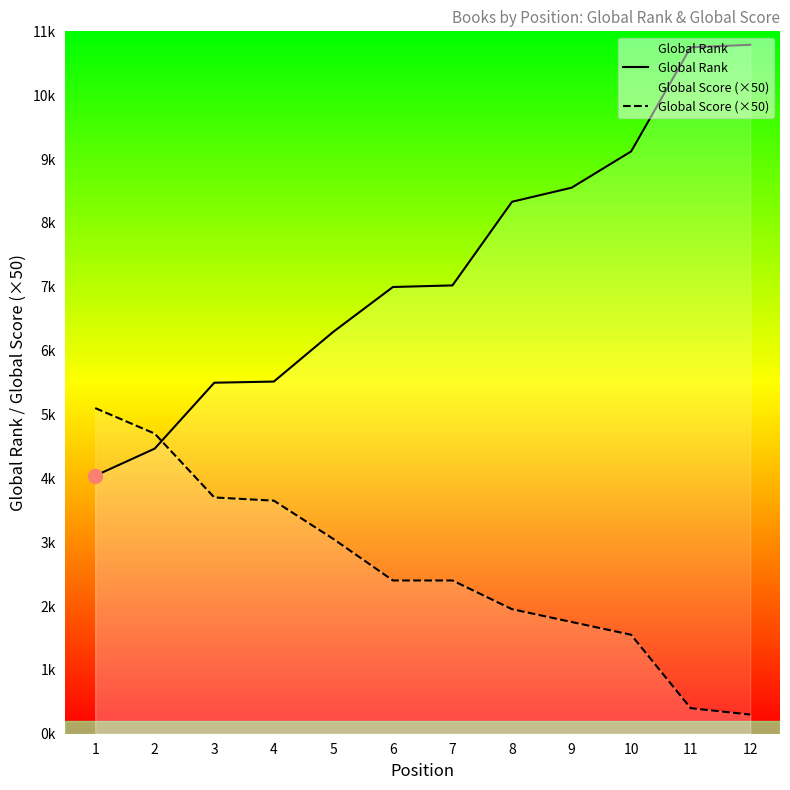

The value of Global Rank at 6 is 6996. True or false?

True